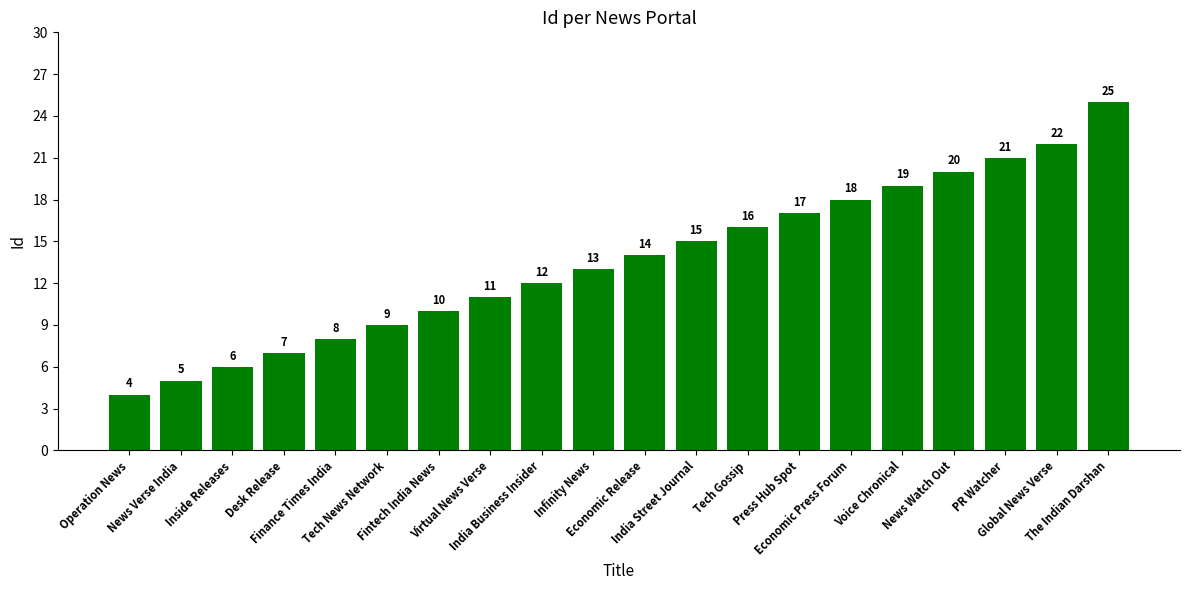

At which category does the chart reach its peak across all series?

The Indian Darshan